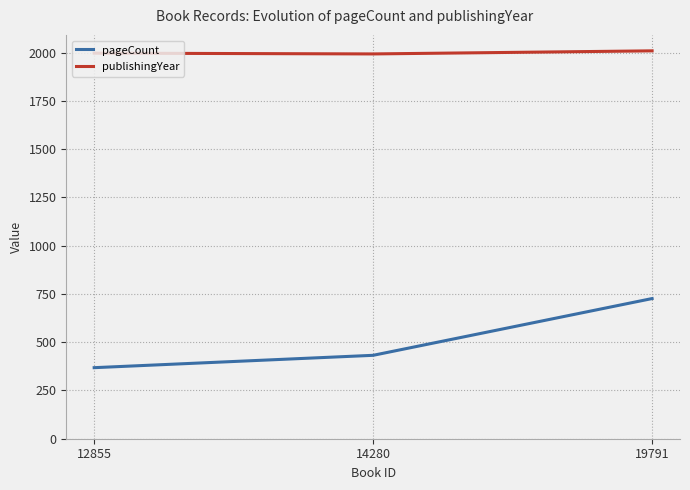

Count the number of categories in the chart.

3